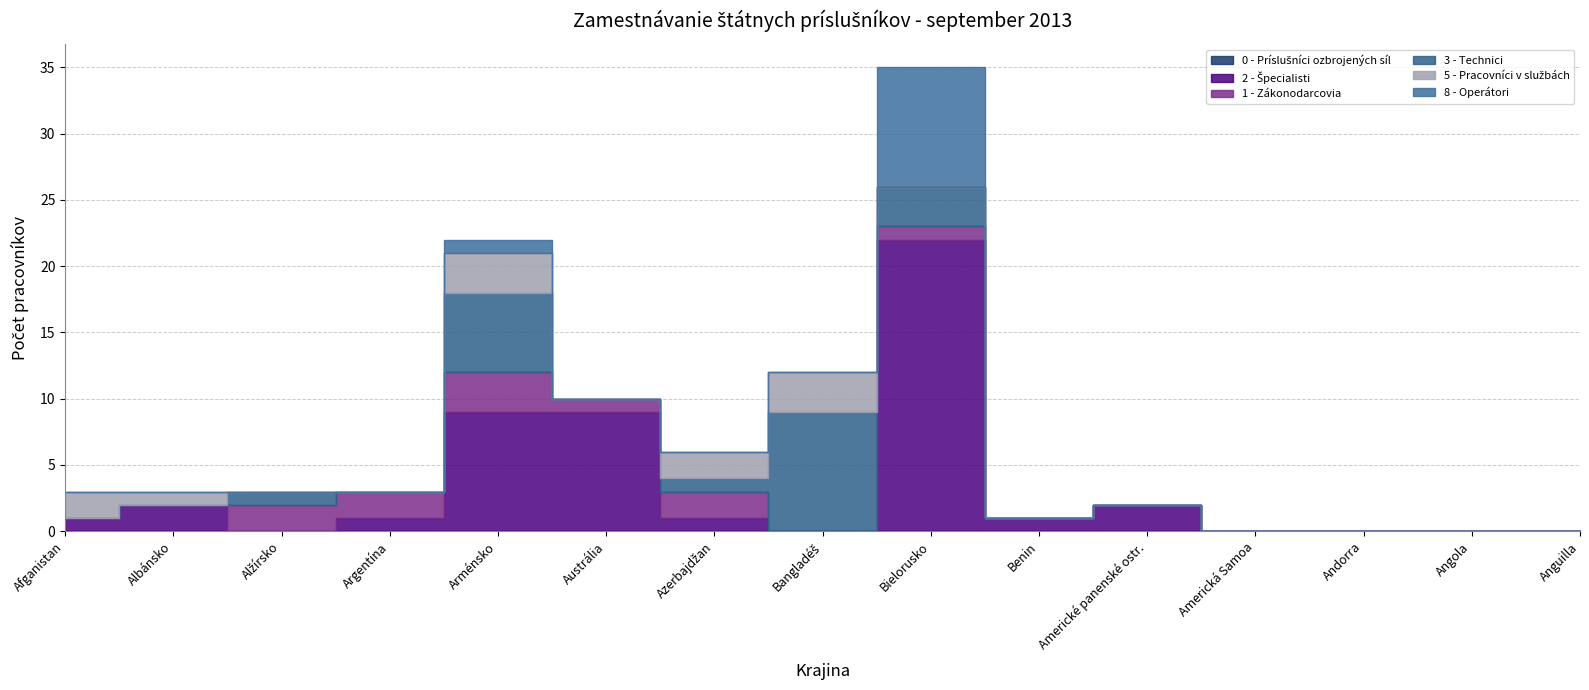

True or false: 8 - Operátori has more than 1 points higher than both neighbors.

True